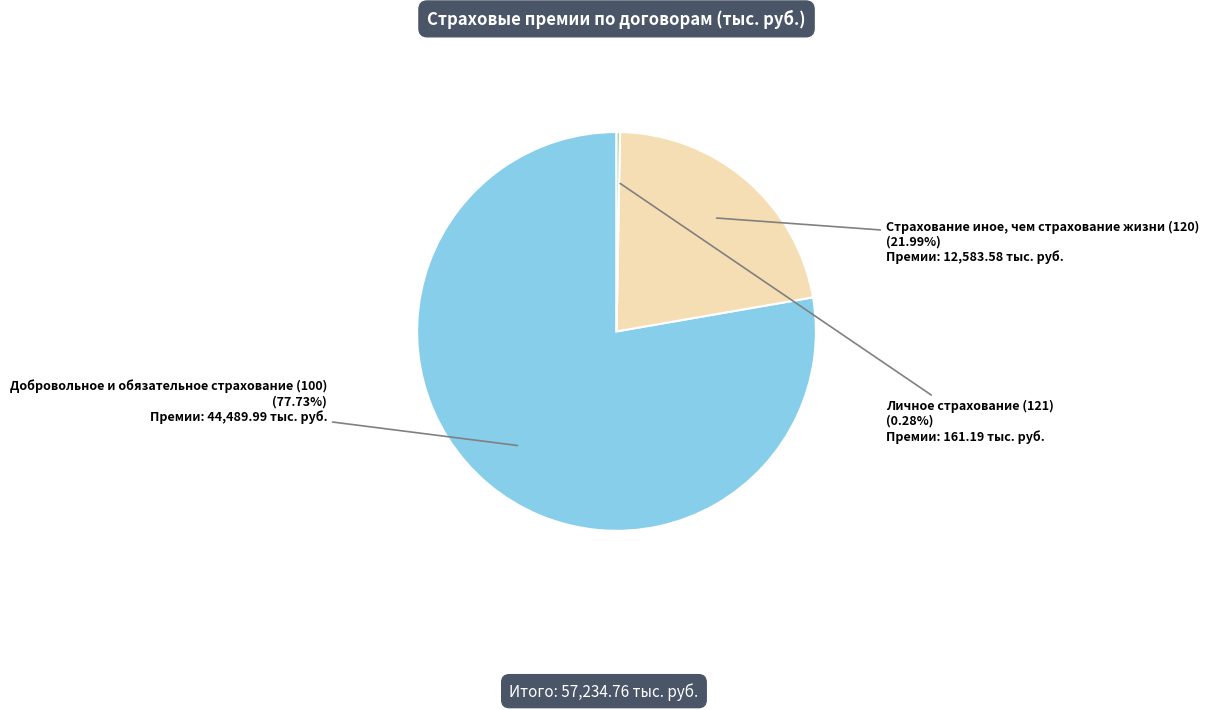

Is there a majority slice in this chart?

Yes